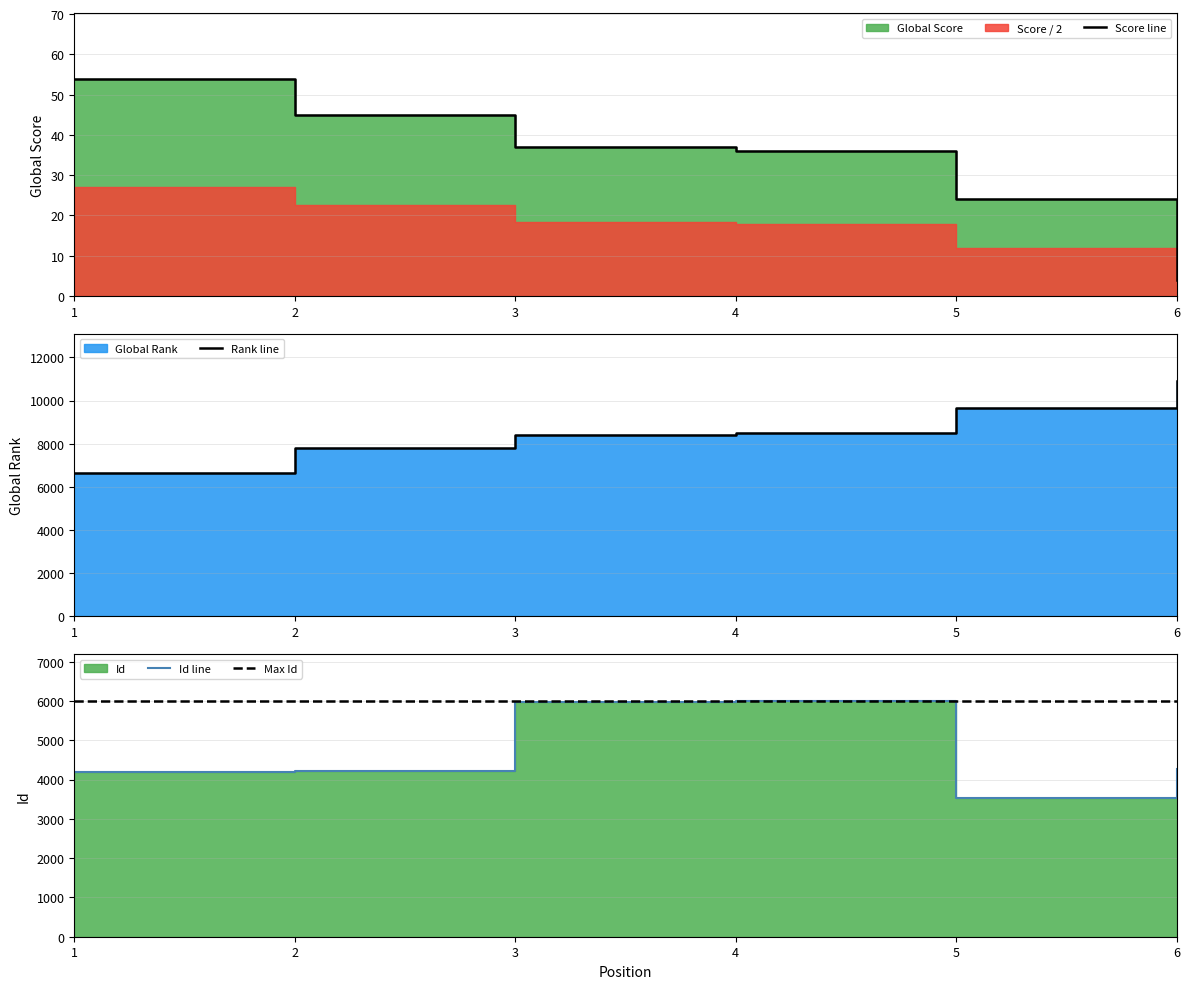

What is the difference between the Global Score values at 6 and 3?

33